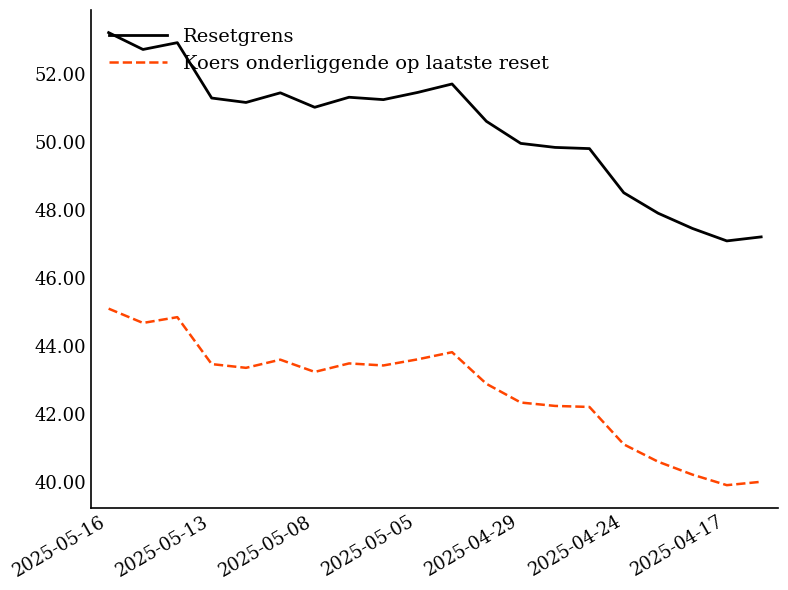

What is the difference between the maximum and minimum values in the Resetgrens series?

6.1